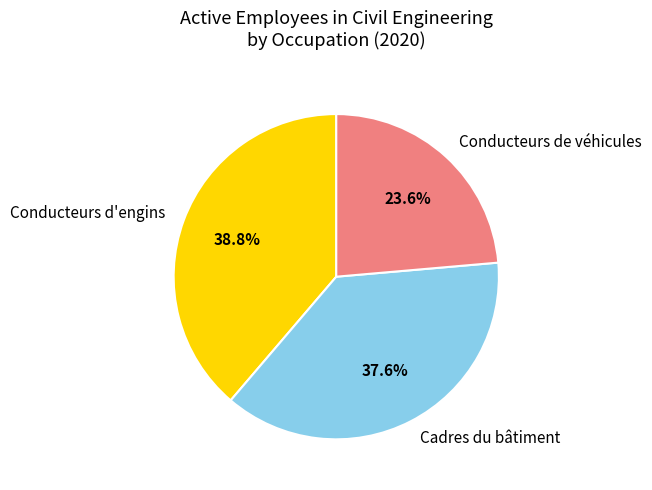

What is the smallest slice in the pie chart?

Conducteurs de véhicules